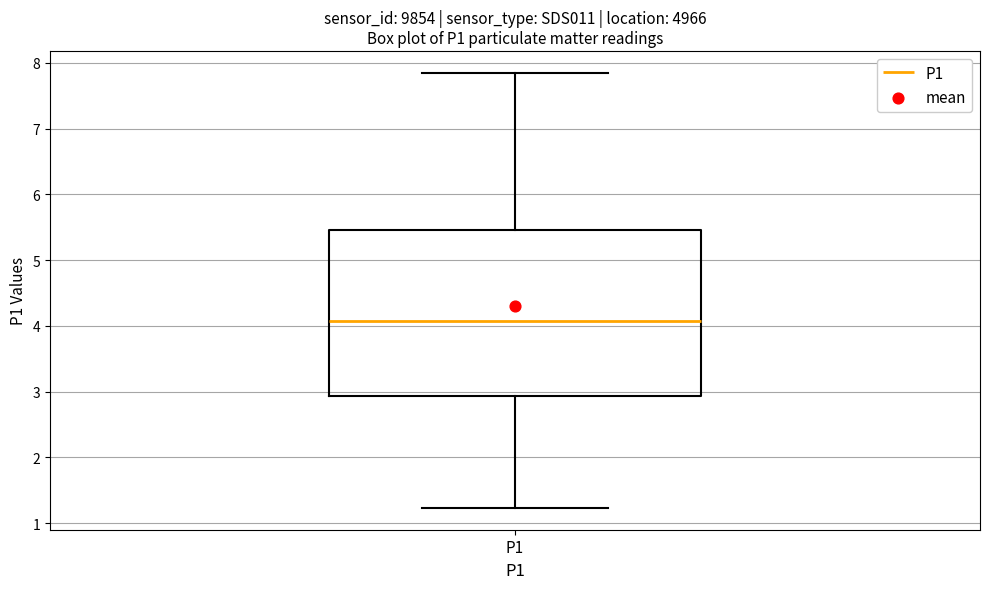

Transcribe this box plot: give where the median line is, the range the box spans, and where the two whiskers end, as read against the y-axis. The values are not printed on the chart, so give them approximately, as read against the axis.

median 4.1, box 2.9 to 5.5, whiskers 1.2 to 7.9